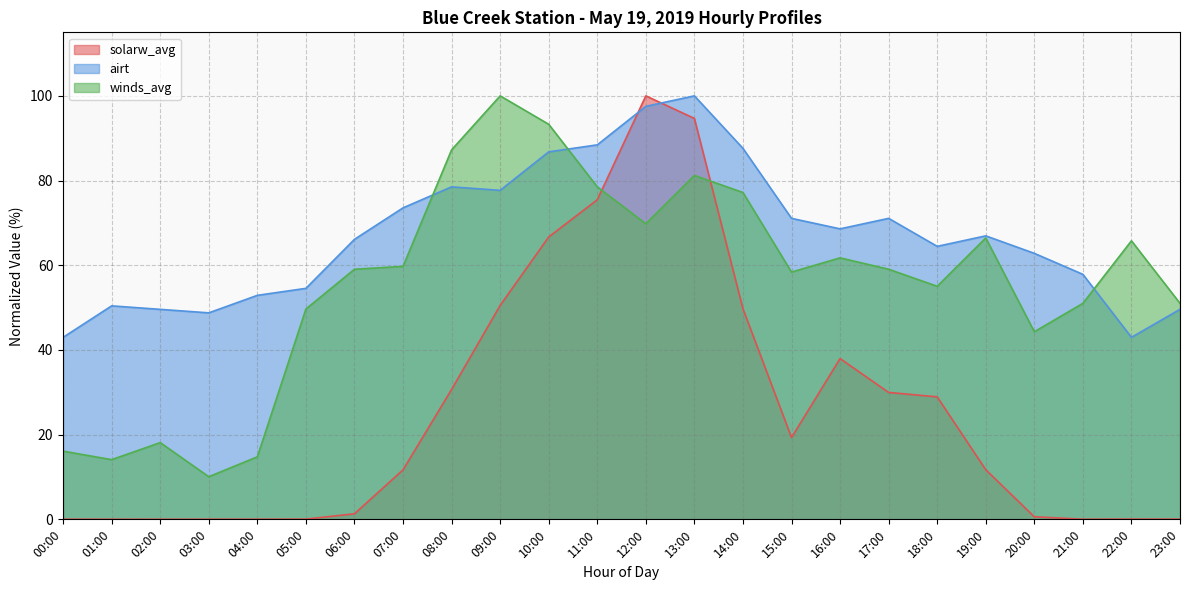

At which label does solarw_avg first exceed 11?

07:00